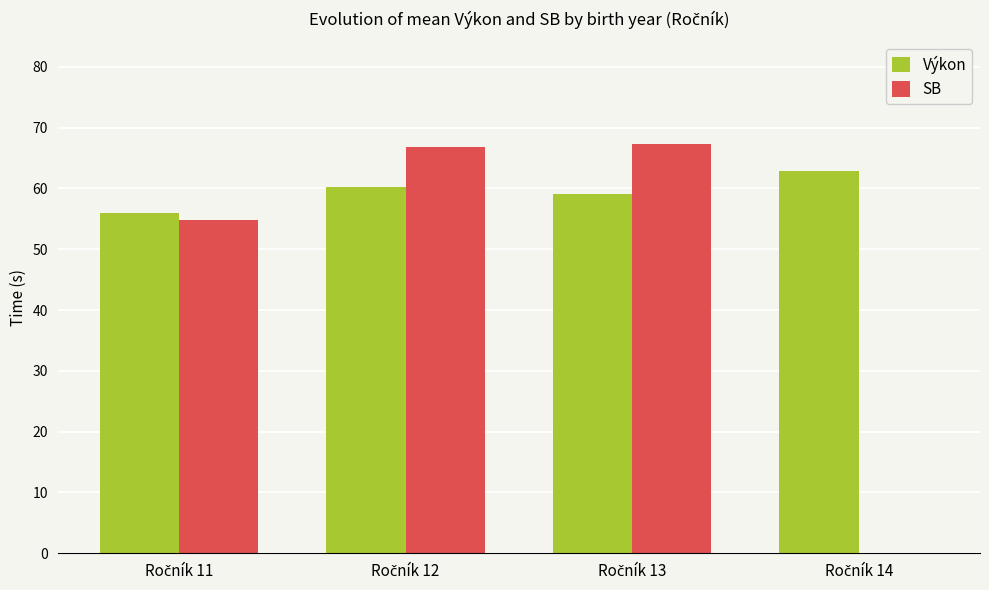

How many categories are shown in the chart?

4